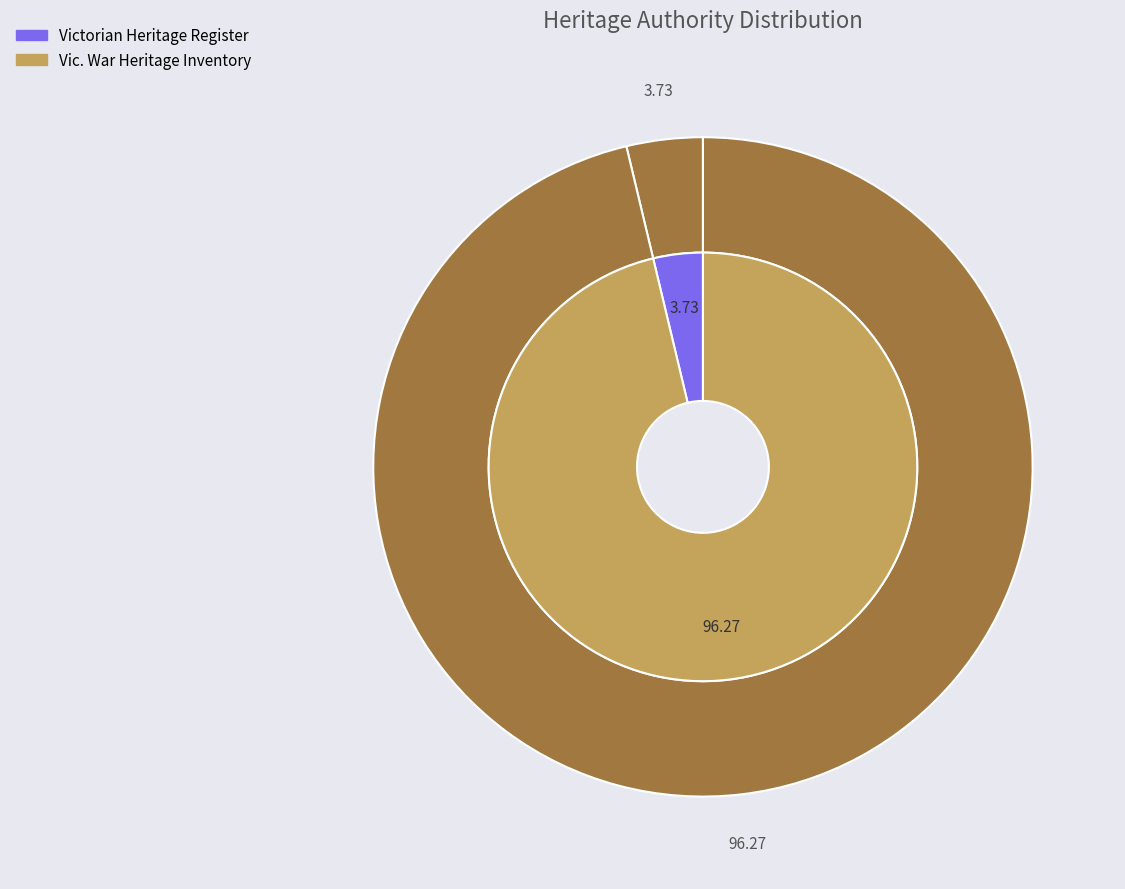

To the nearest percent, what percentage of the pie is Former Royal Australian Field Artillery (Vic. War Heritage Inventory)?

96%